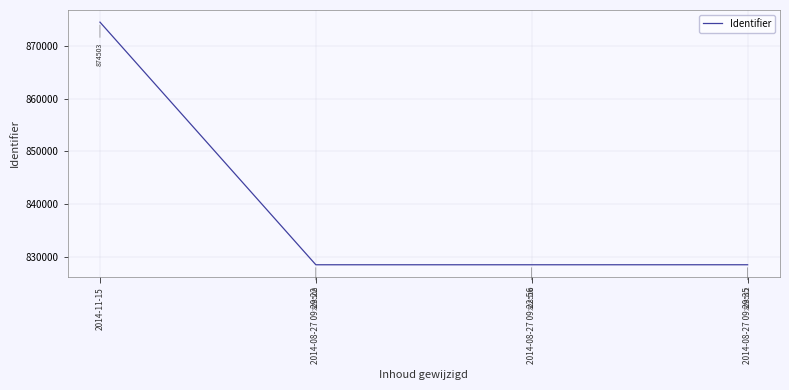

What is the difference between the values at 2014-08-27 09:29:22 and 2014-11-15?

45994